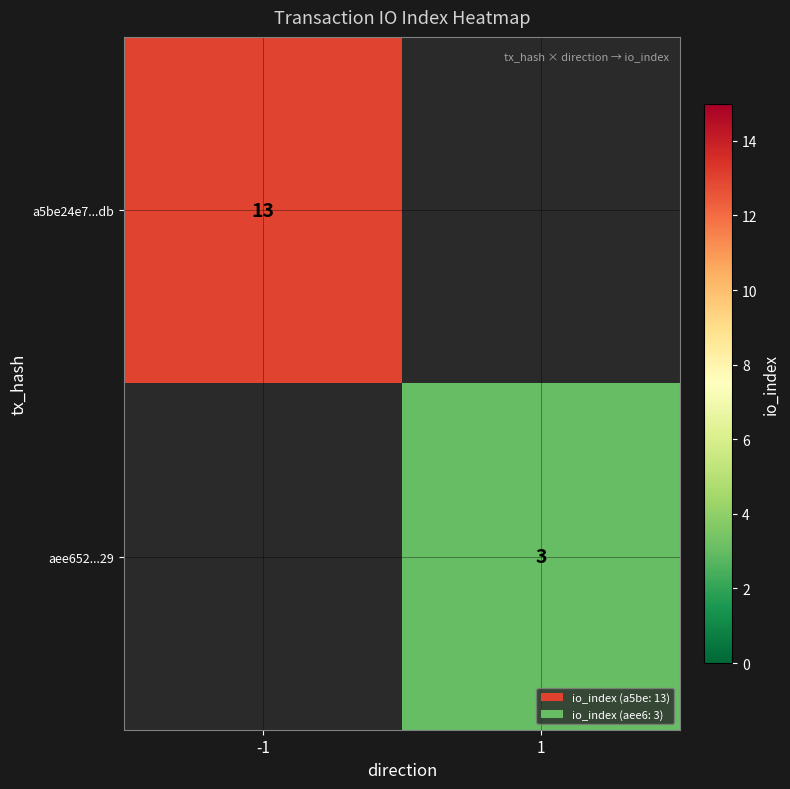

How many distinct data groups are displayed?

2